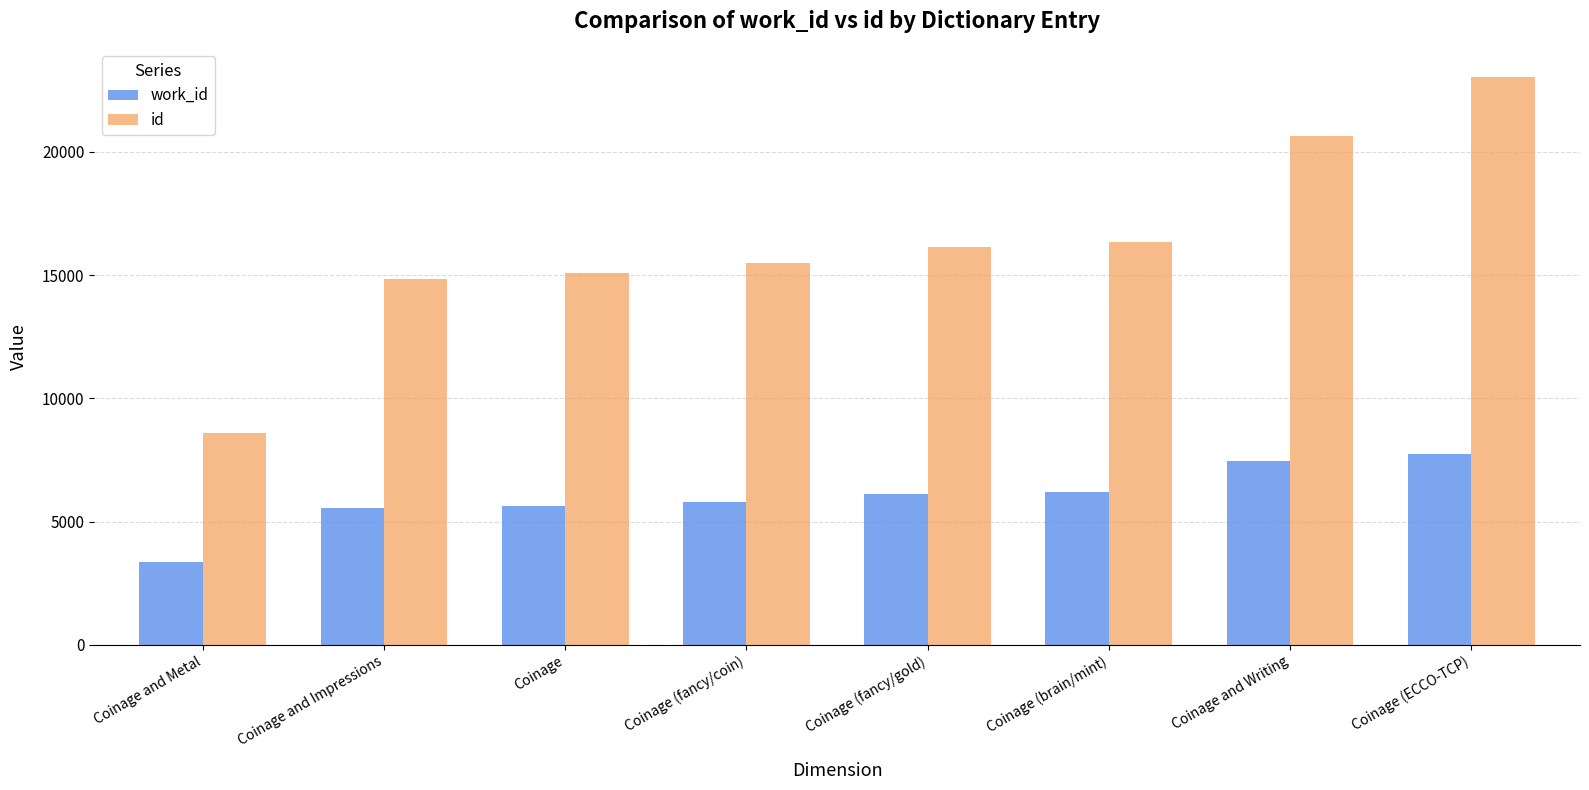

How many values in the id series are below 16161?

4